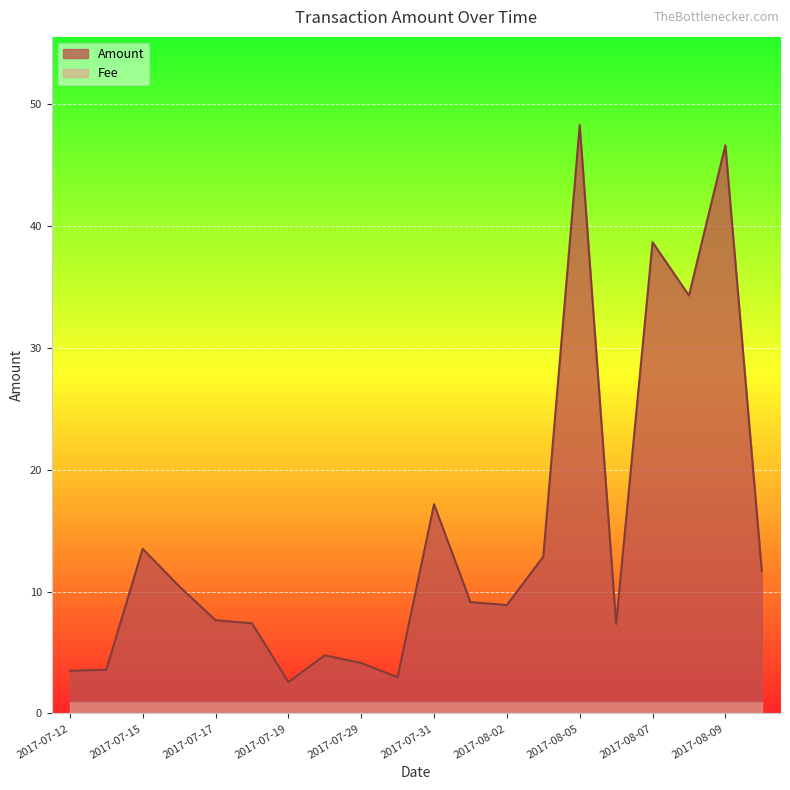

Reading right to left, extract all data points from this chart.

2017-08-10=11.7	2017-08-09=46.6	2017-08-08=34.3	2017-08-07=38.7	2017-08-06=7.3	2017-08-05=48.3	2017-08-03=12.9	2017-08-02=8.9	2017-08-01=9.1	2017-07-31=17.2	2017-07-30=3.0	2017-07-29=4.1	2017-07-28=4.8	2017-07-19=2.6	2017-07-18=7.4	2017-07-17=7.7	2017-07-16=10.4	2017-07-15=13.5	2017-07-14=3.6	2017-07-12=3.5